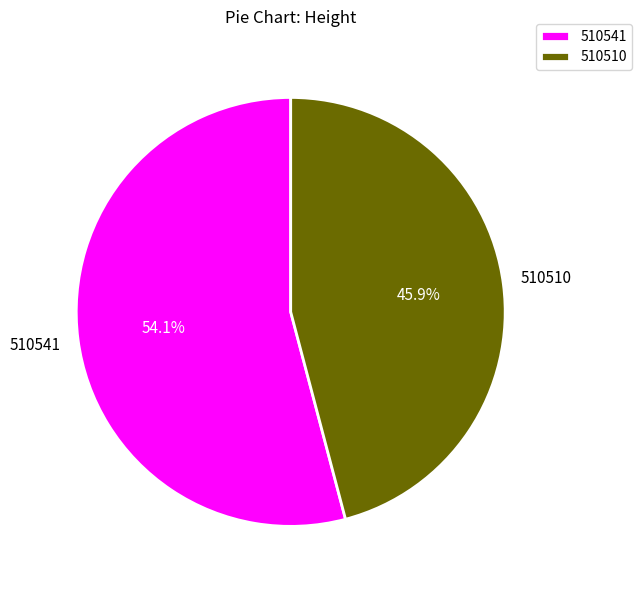

Is there a majority slice in this chart?

Yes